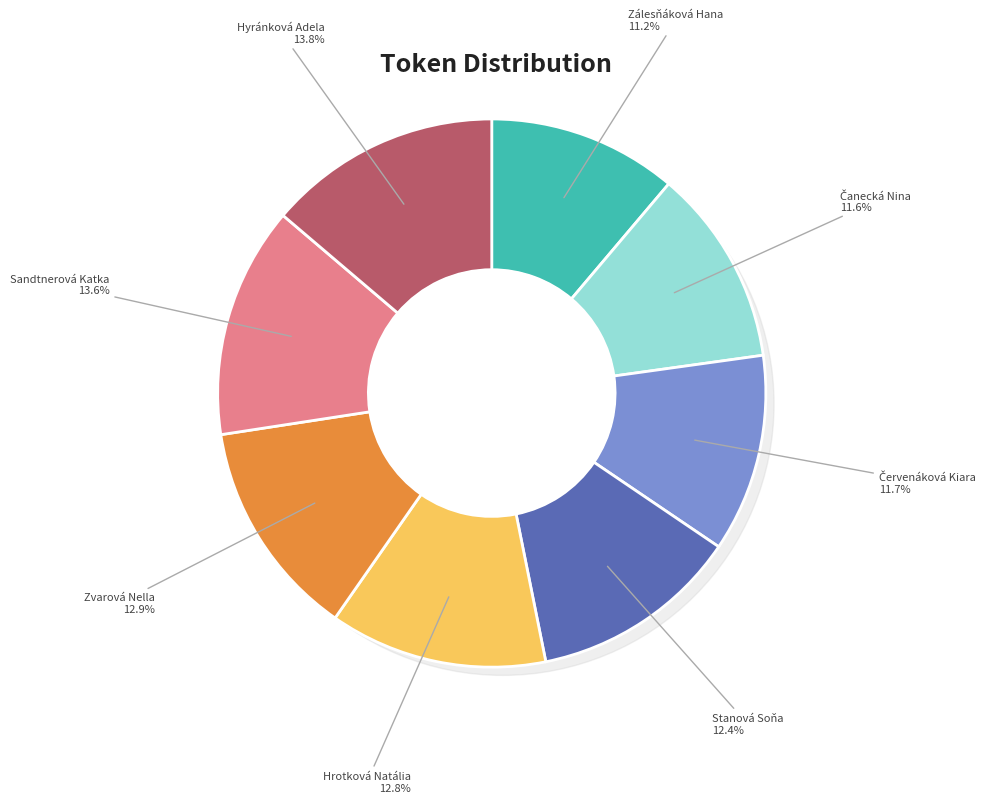

What is the largest slice in the pie chart?

Hyránková Adela